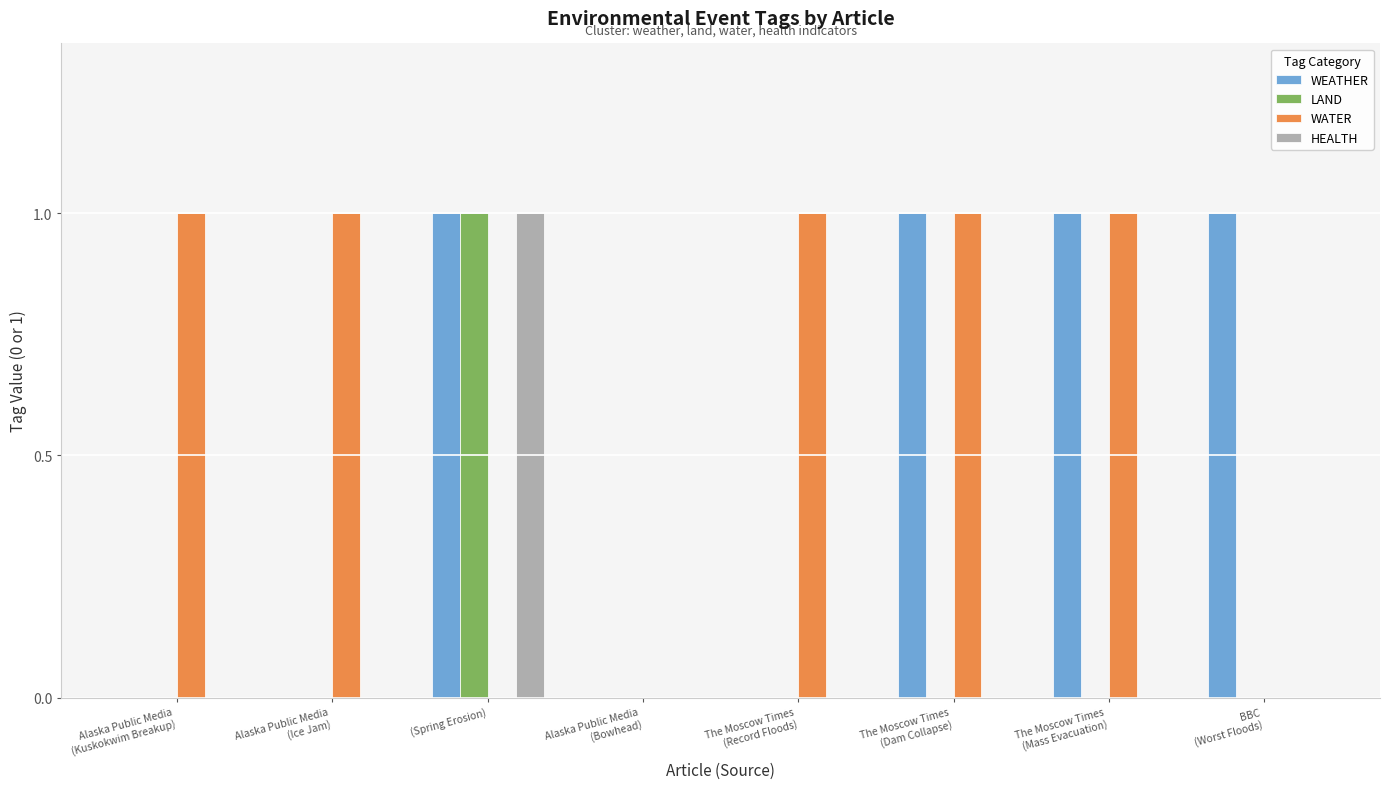

What is the sum of all WEATHER values?

4